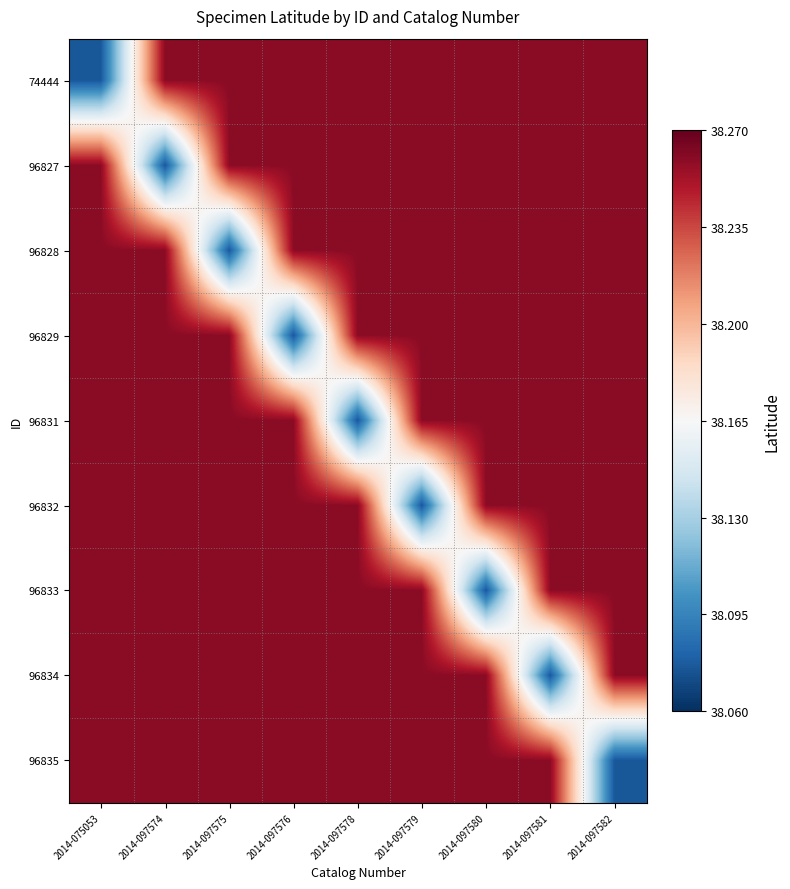

At how many categories does at least one series exceed 38?

9